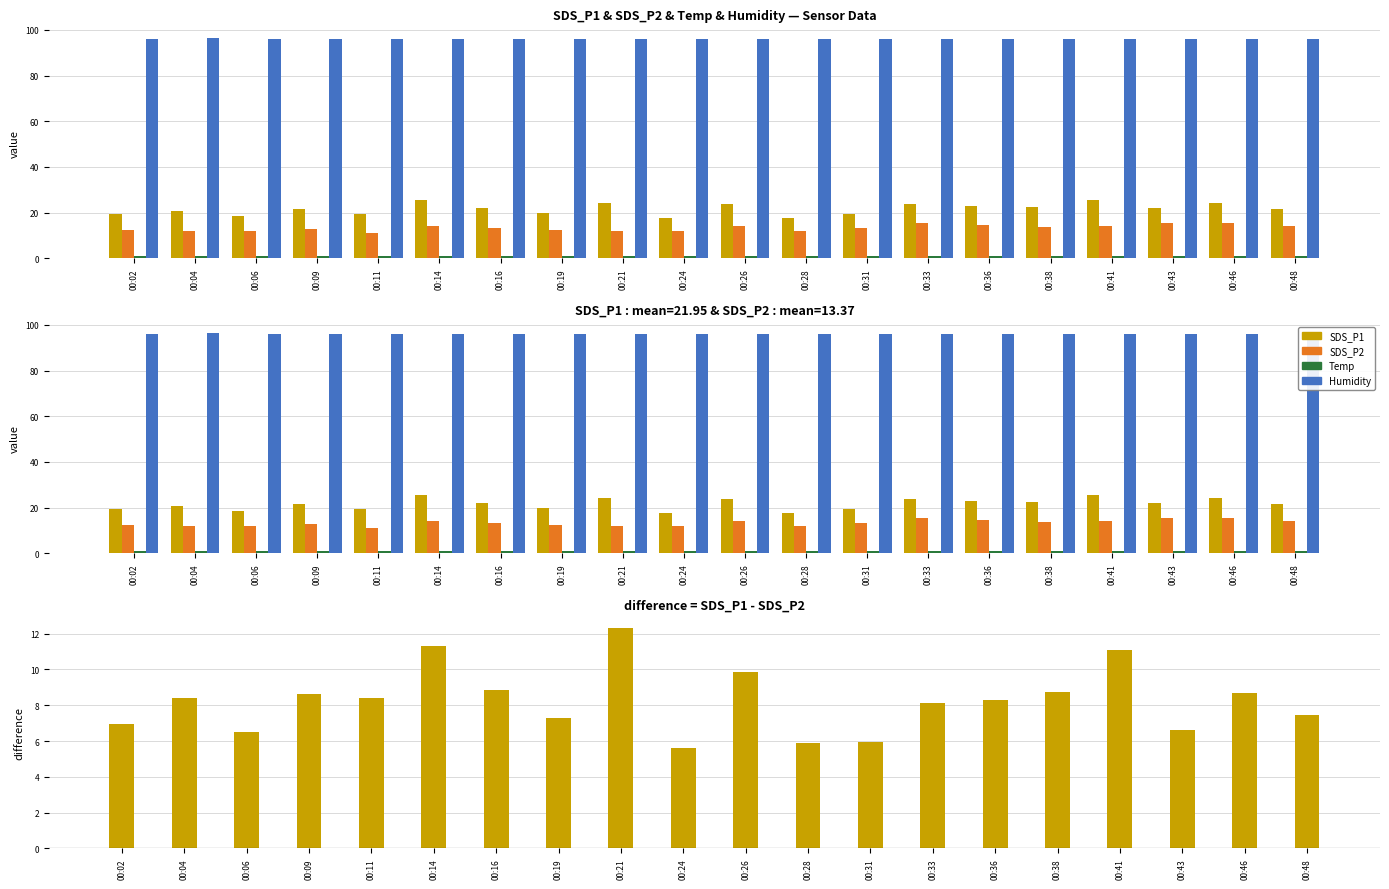

Which series has the largest total across all categories?

Humidity